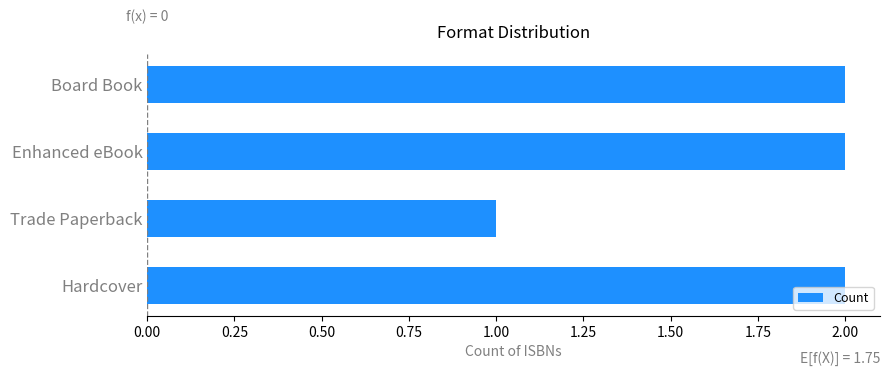

Is it true that the value at Trade Paperback is 1?

True